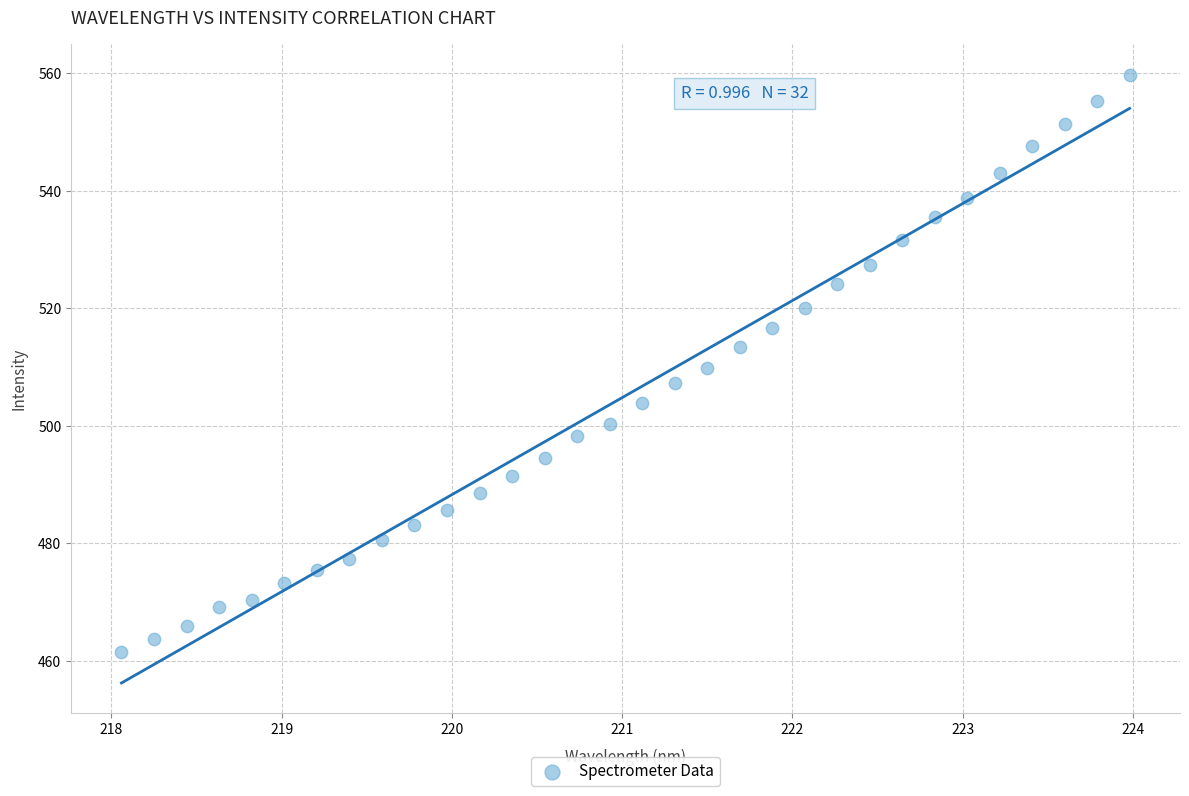

What is the range of X values (max minus min)?

5.9